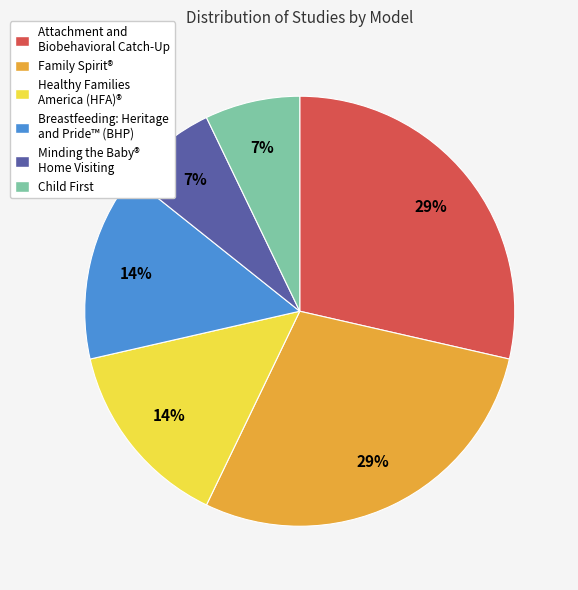

To the nearest percent, what is the average slice percentage?

17%